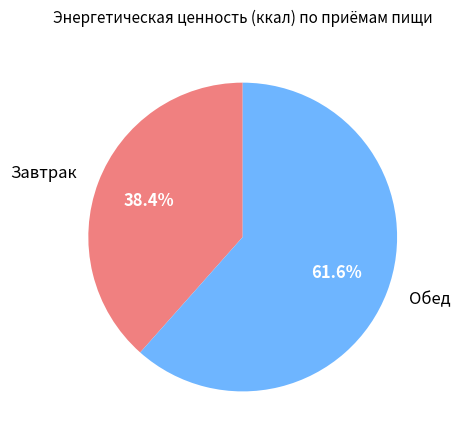

To the nearest percent, what portion does Обед represent?

62%